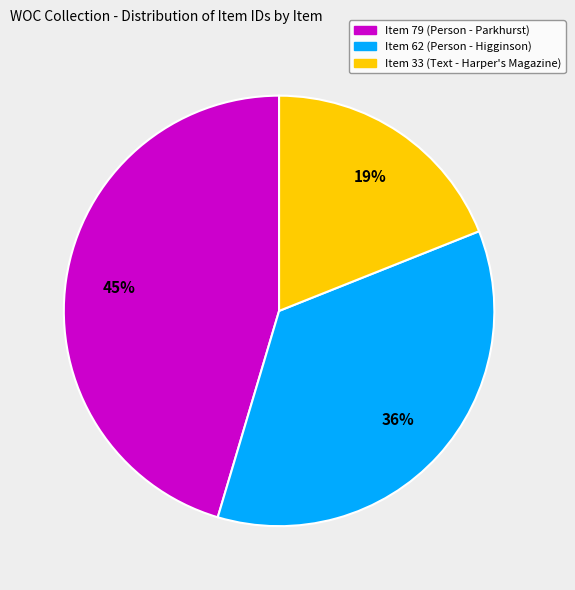

Is the sum of Item 79 (Person - Parkhurst) and Item 62 (Person - Higginson) greater than half?

Yes